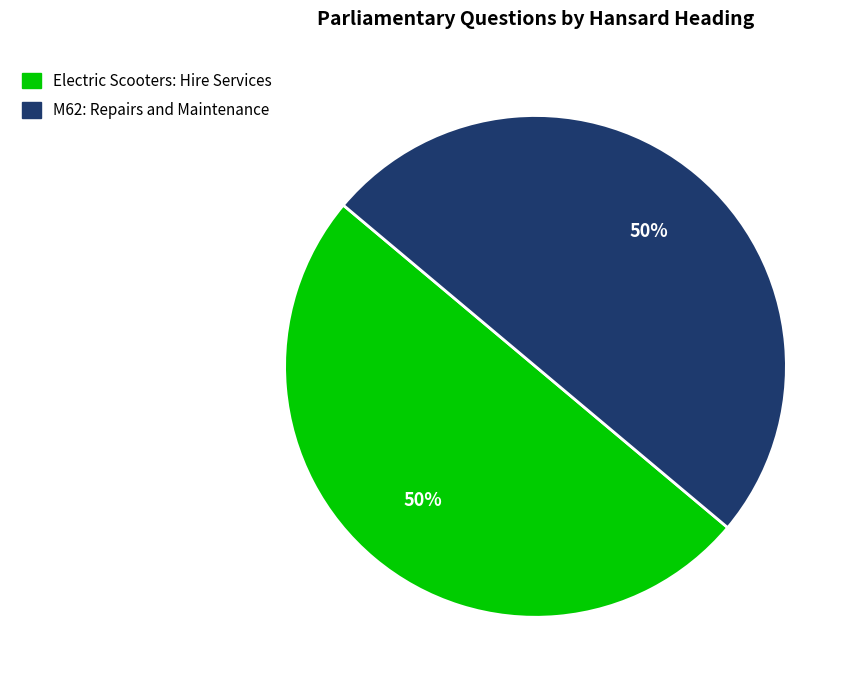

Approximately how many times larger is the value at Electric Scooters: Hire Services compared to M62: Repairs and Maintenance?

1.0